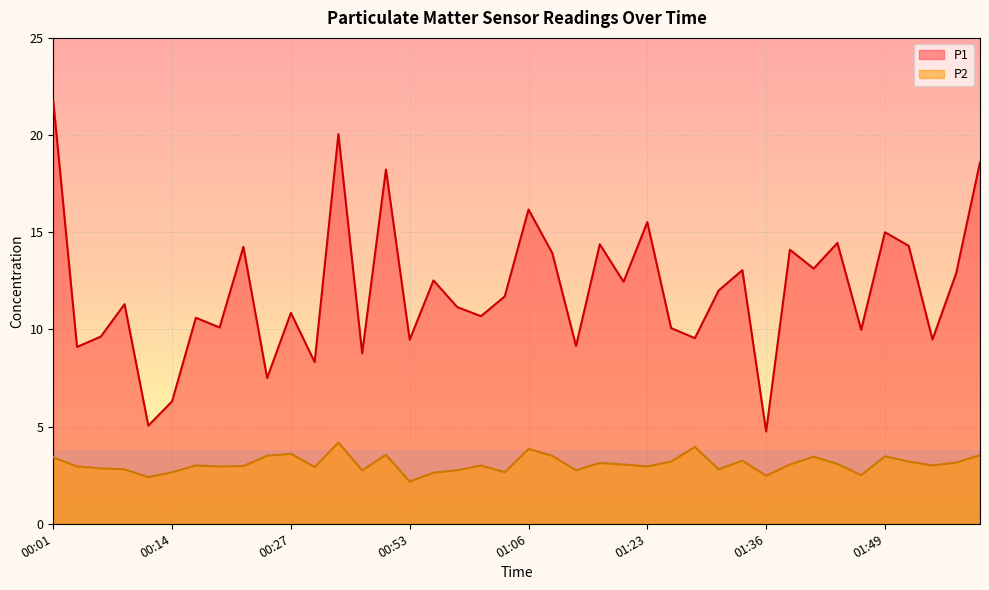

Where is P2 nearest to the value 3?

00:17